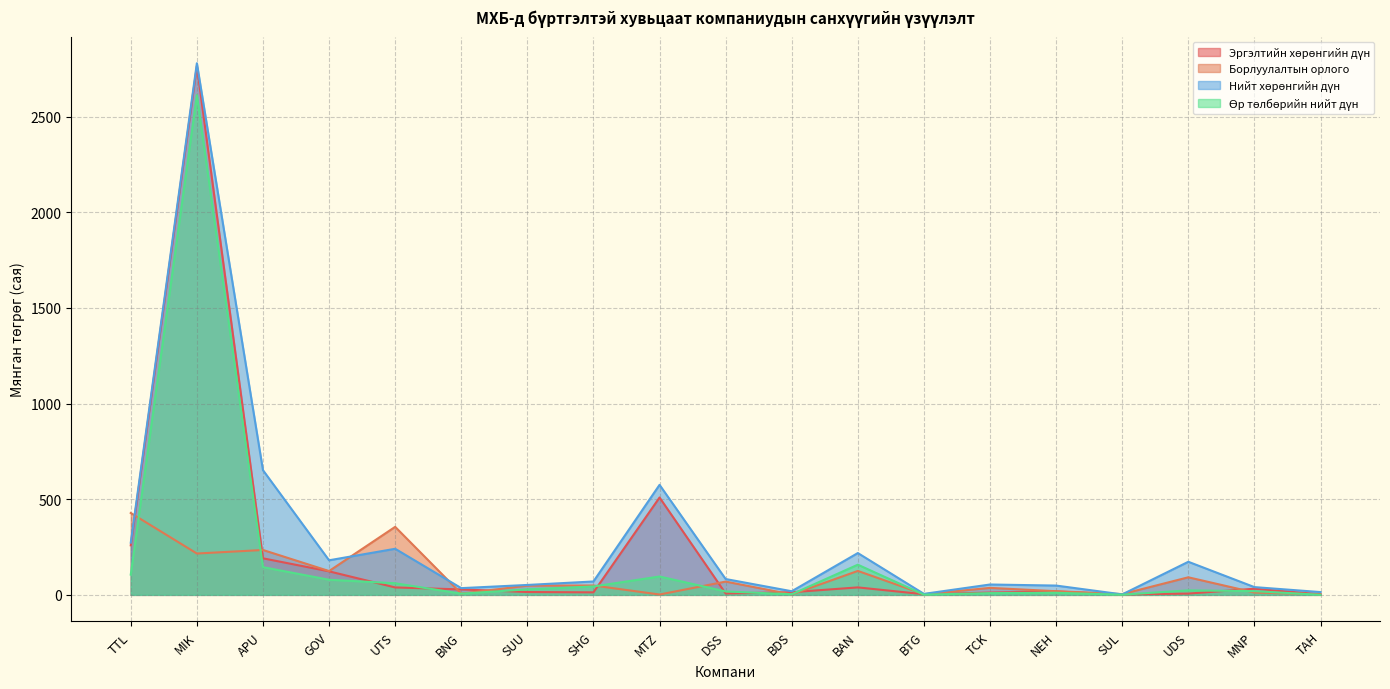

Where is the first local minimum for Борлуулалтын орлого?

MIK